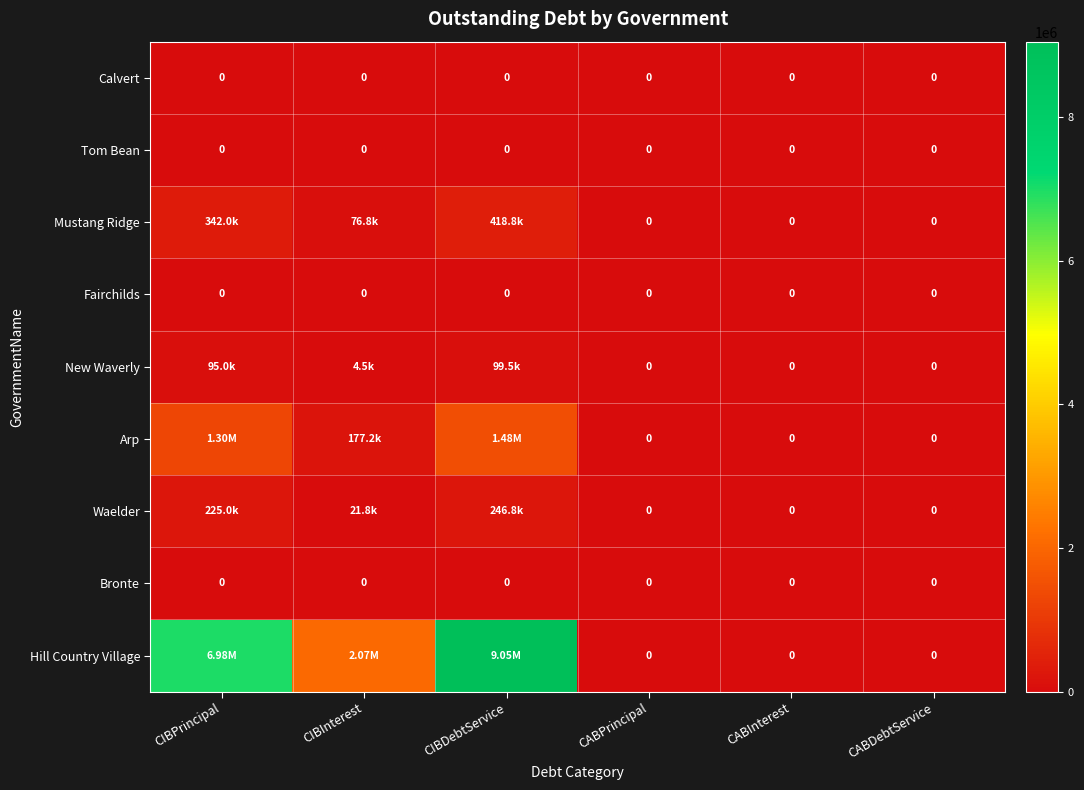

Rank the series at CABInterest from lowest to highest value.

Calvert, Tom Bean, Mustang Ridge, Fairchilds, New Waverly, Arp, Waelder, Bronte, Hill Country Village